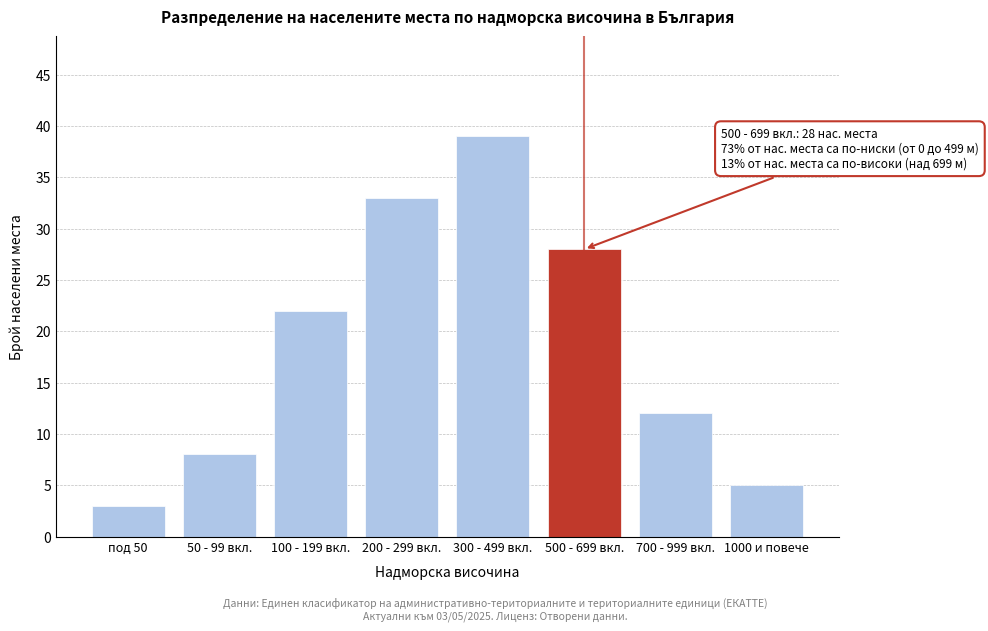

Reading left to right, transcribe all the data shown in this chart.

3	8	22	33	39	28	12	5